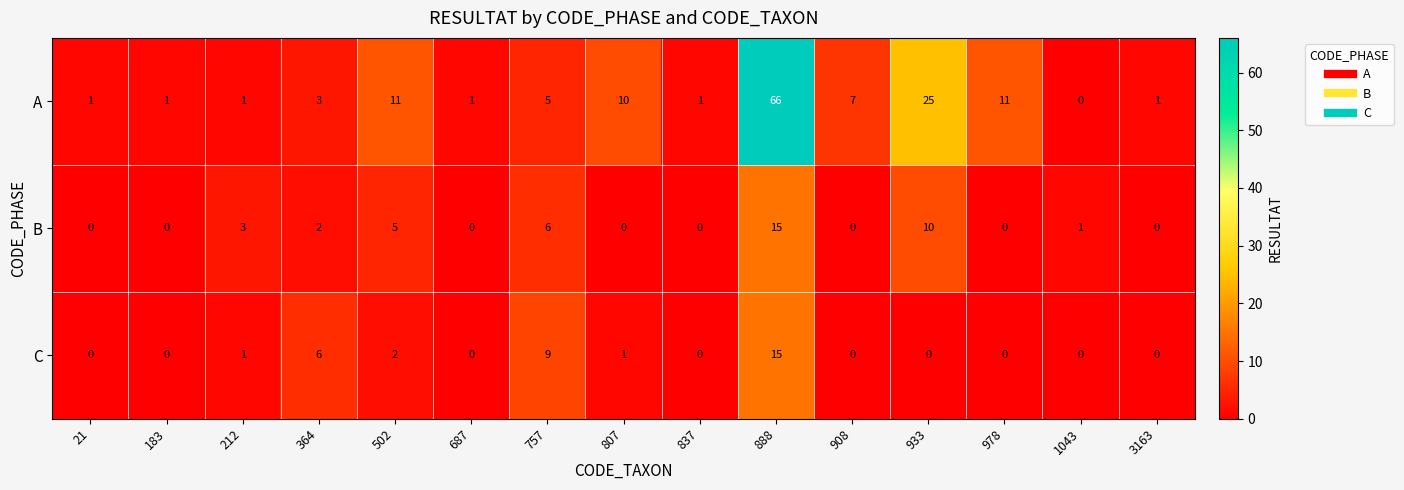

What is the total value across all series at 1043?

1